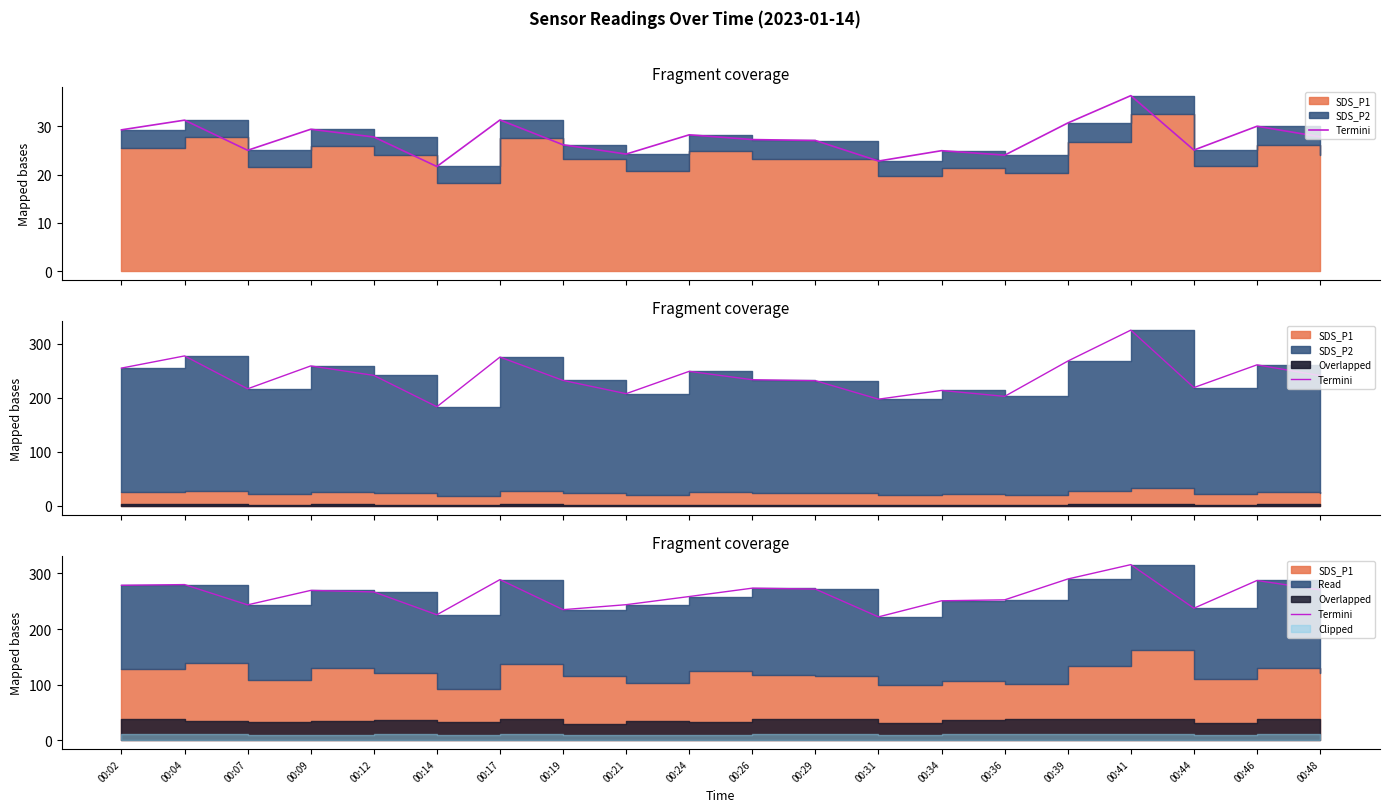

What is the sum of all values?

5260.1